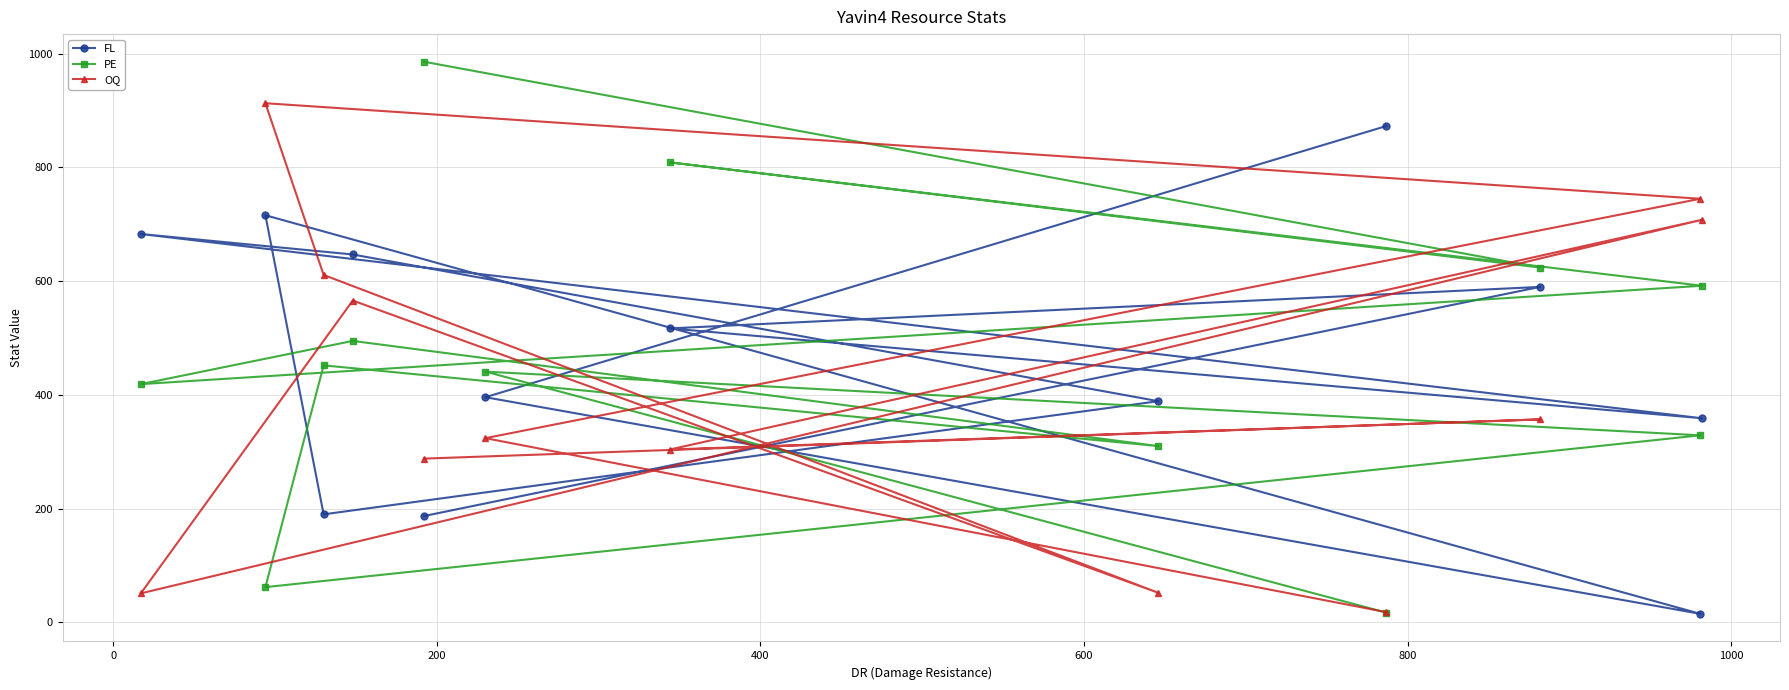

Which series has the widest spread of values?

PE